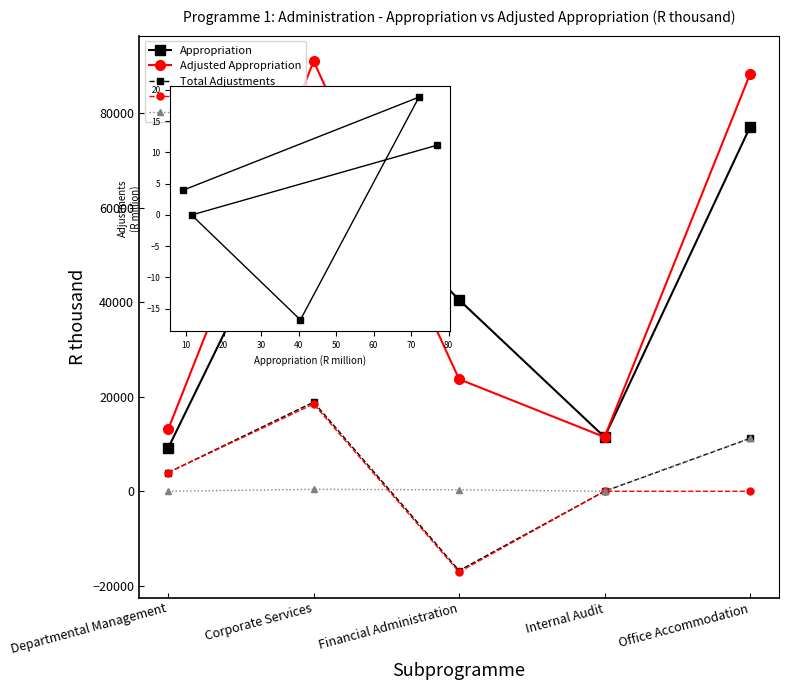

What is the sum of all Adjusted Appropriation values?

227415.0